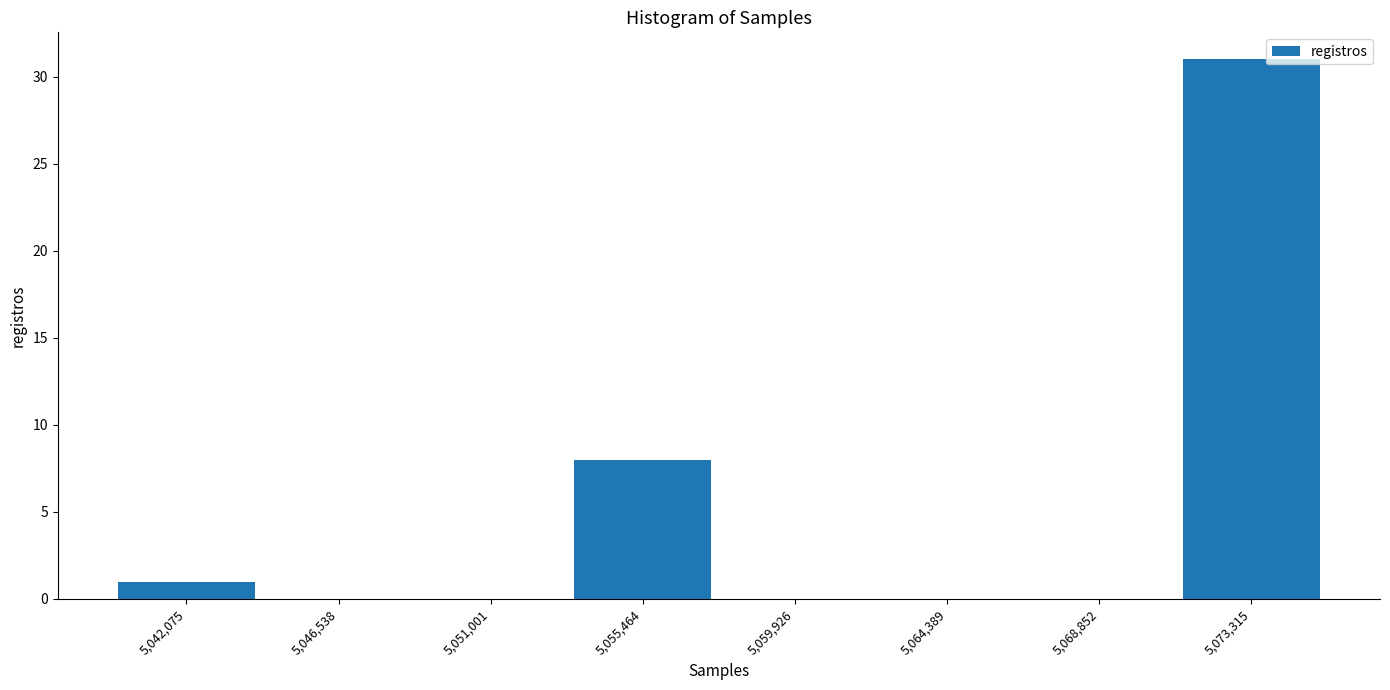

Reading left to right, list every bar in this chart as the range it spans on the x-axis followed by its height. Neither the bar edges nor the heights are printed on the chart, so give them approximately, as read against the axes.

5040000 to 5044500: 1
5044500 to 5049000: 0
5049000 to 5053000: 0
5053000 to 5057500: 8
5057500 to 5062000: 0
5062000 to 5066500: 0
5066500 to 5071000: 0
5071000 to 5075500: 31